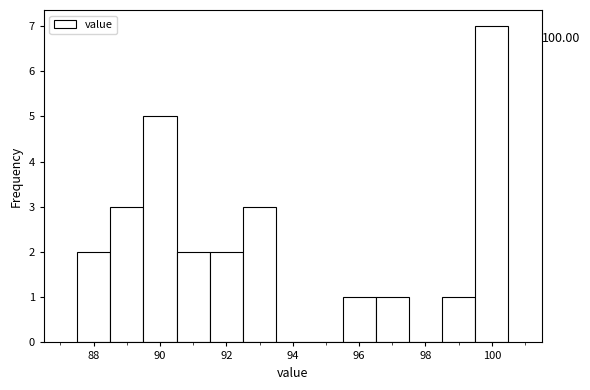

Over which range of the x-axis is the bar tallest?

99.5 to 100.5